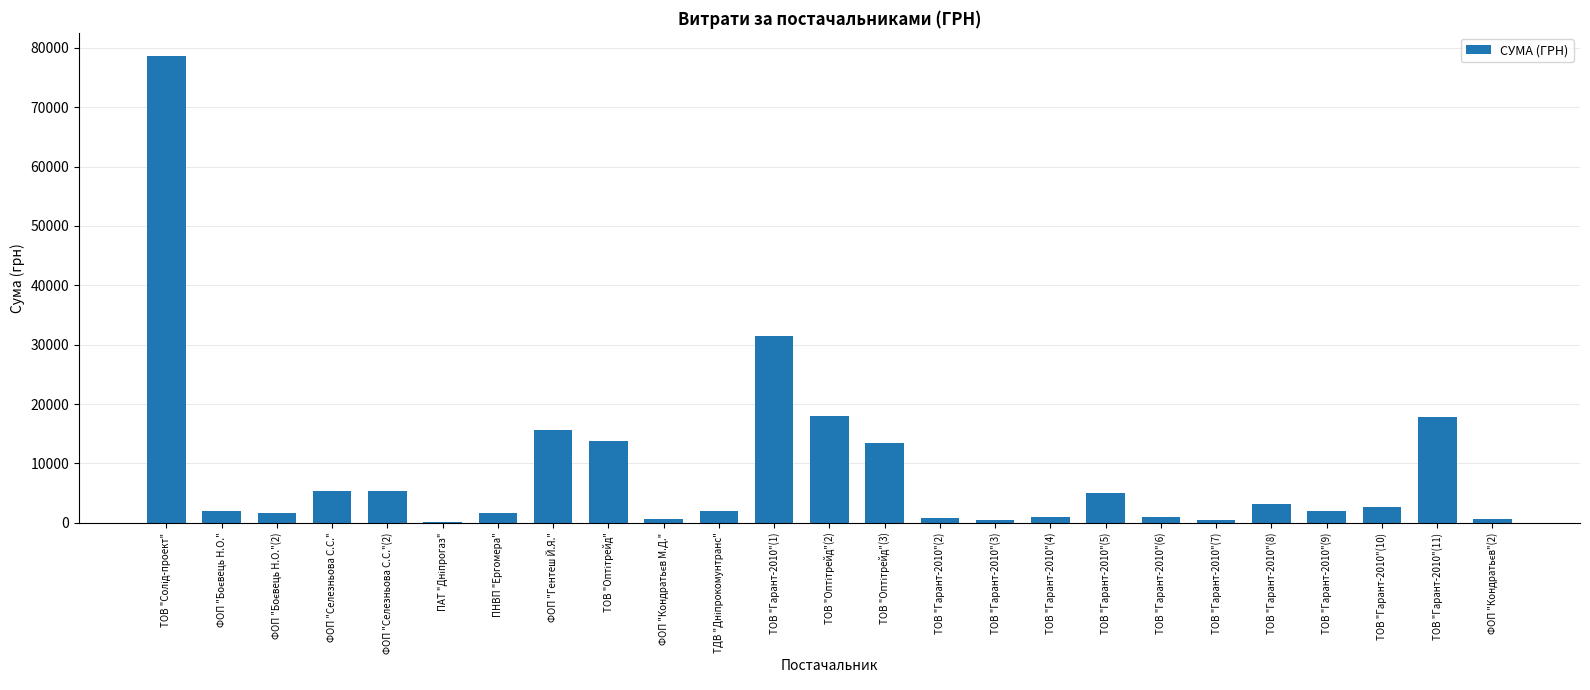

What is the sum of all values?

224858.2